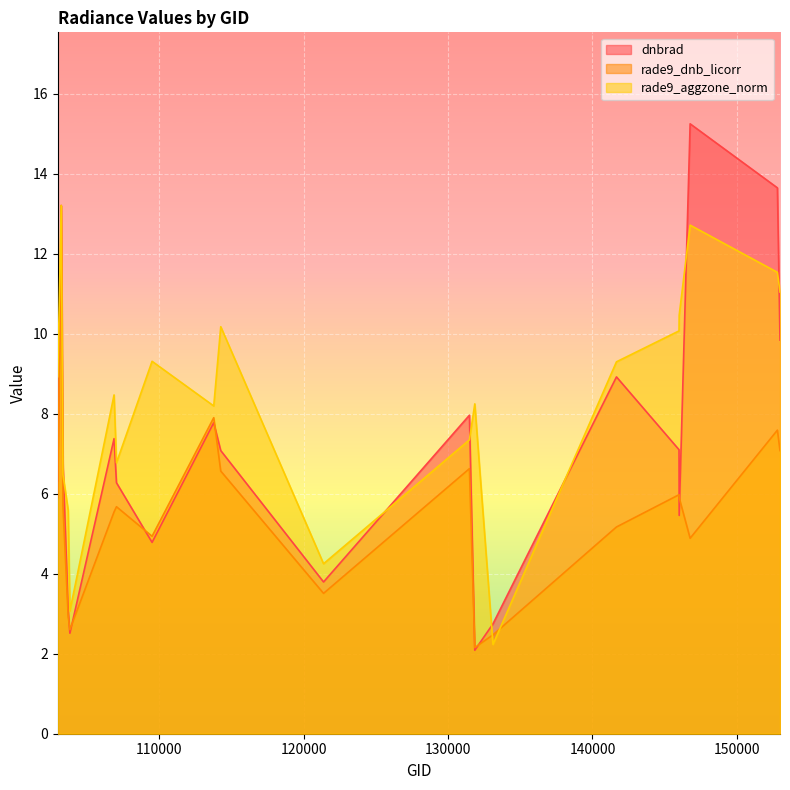

Where does the rade9_dnb_licorr series first go above 5?

102965